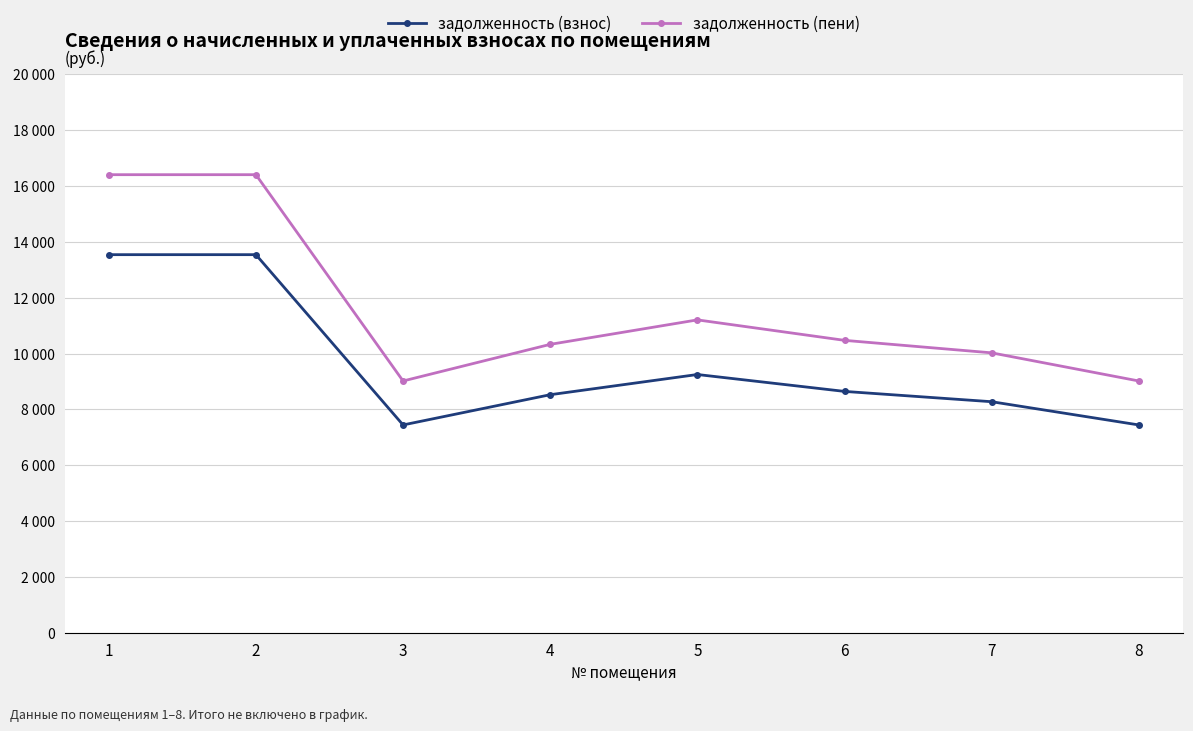

True or false: задолженность (взнос) has more than 1 interior local peaks.

False